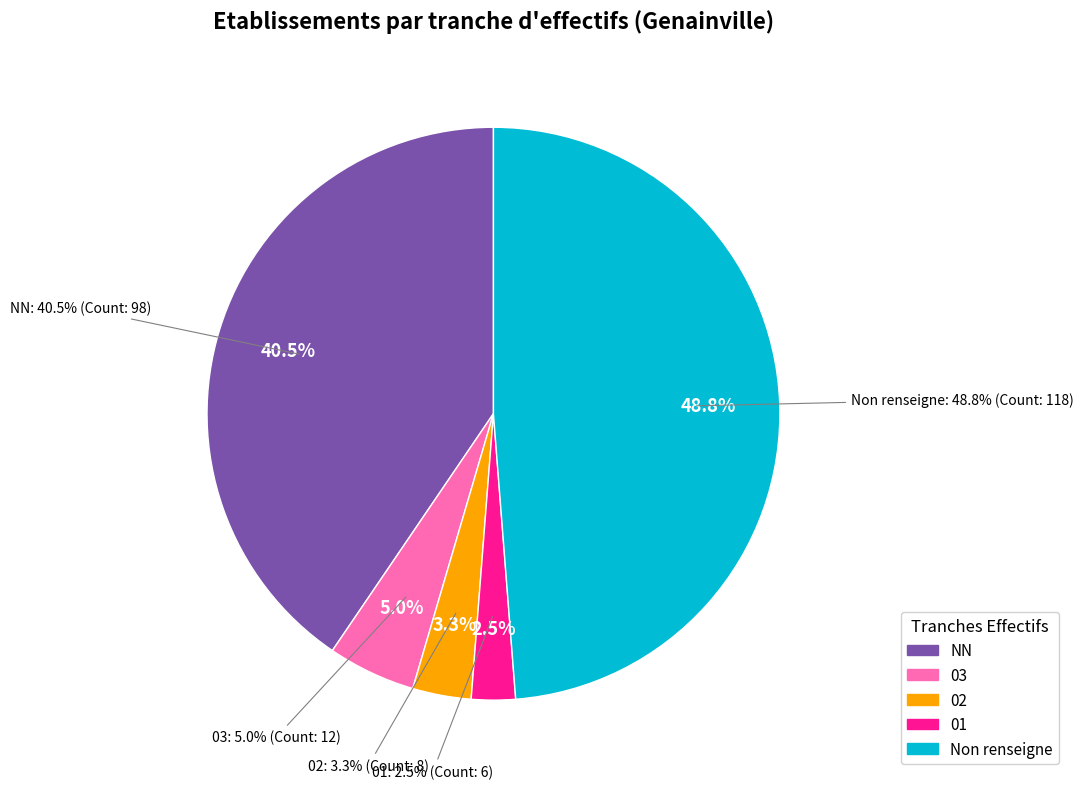

To the nearest percent, what is the combined percentage of NN and 01?

43%